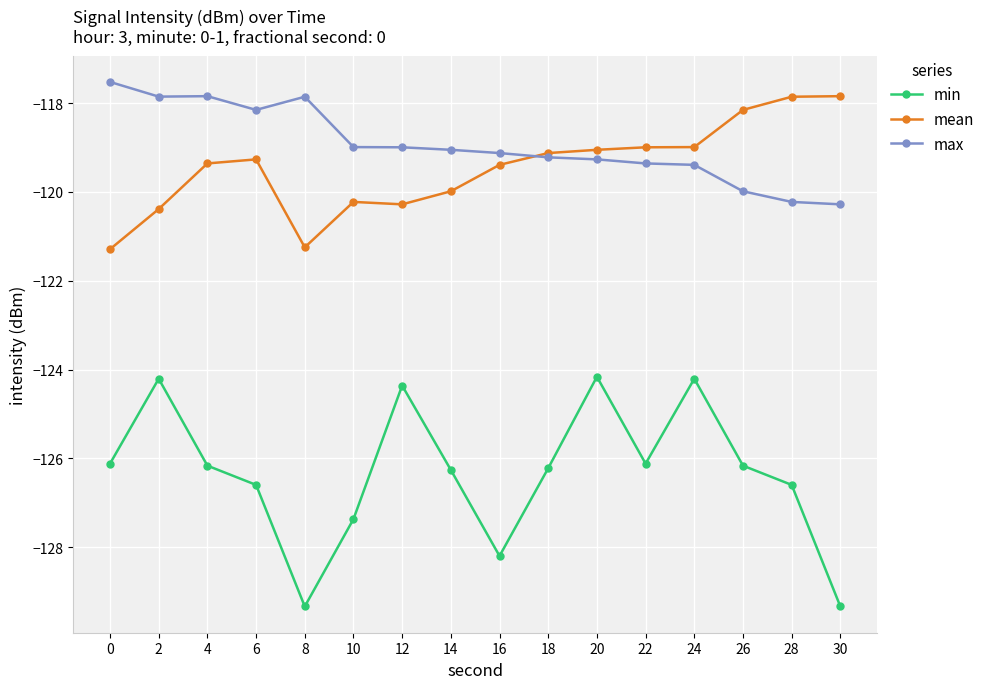

How many series are shown in this chart?

3